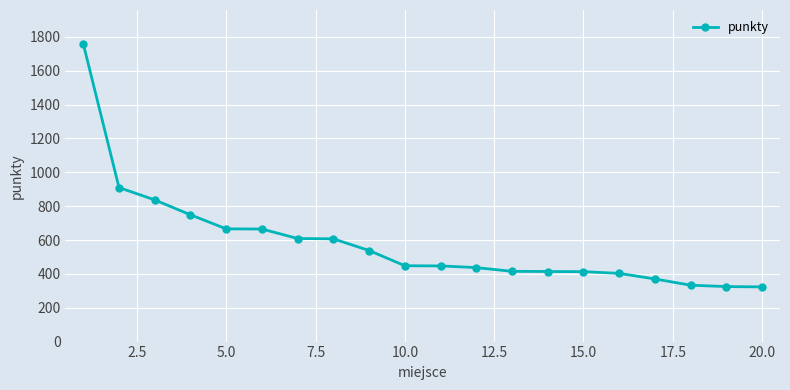

What is the difference between the second highest and second lowest values?

585